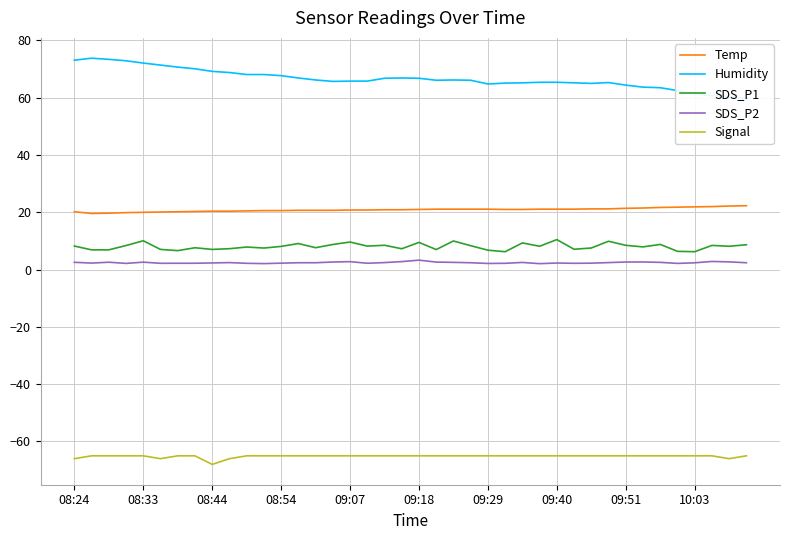

What is the sum of all SDS_P1 values?

322.3